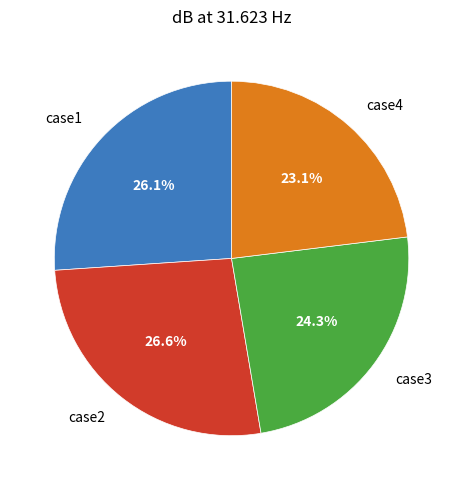

Is there any slice that represents more than half of the pie?

No